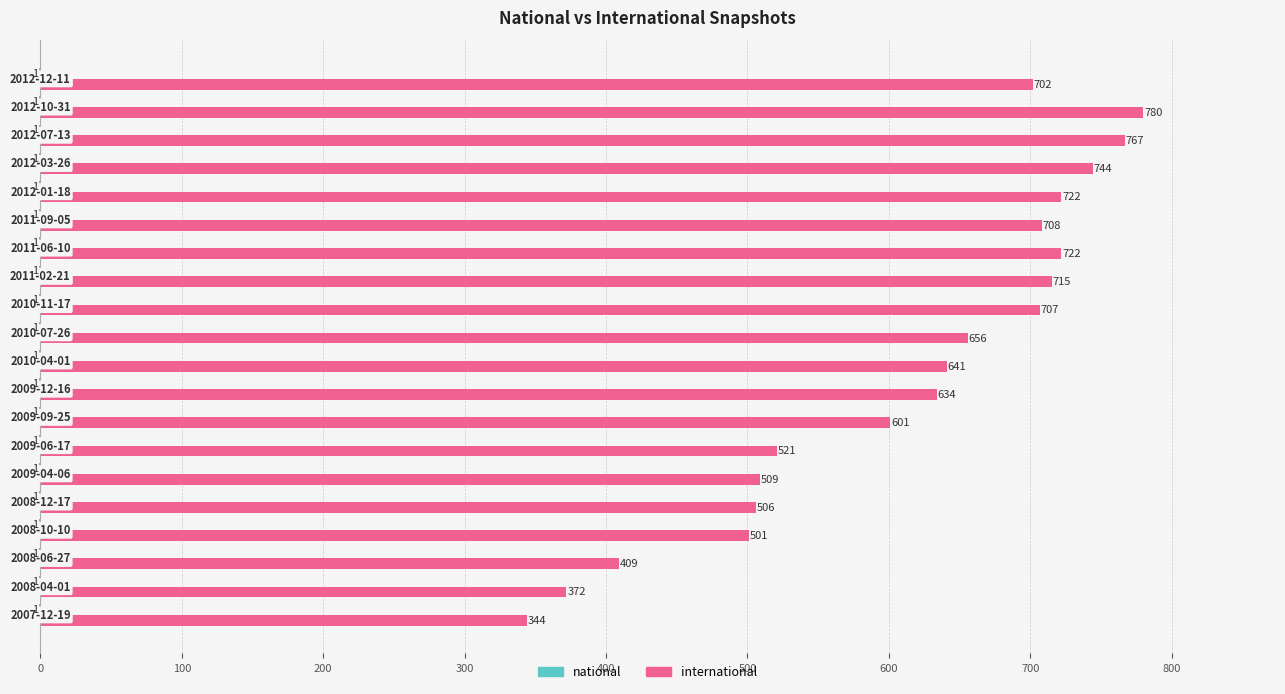

What is the greatest value displayed?

780